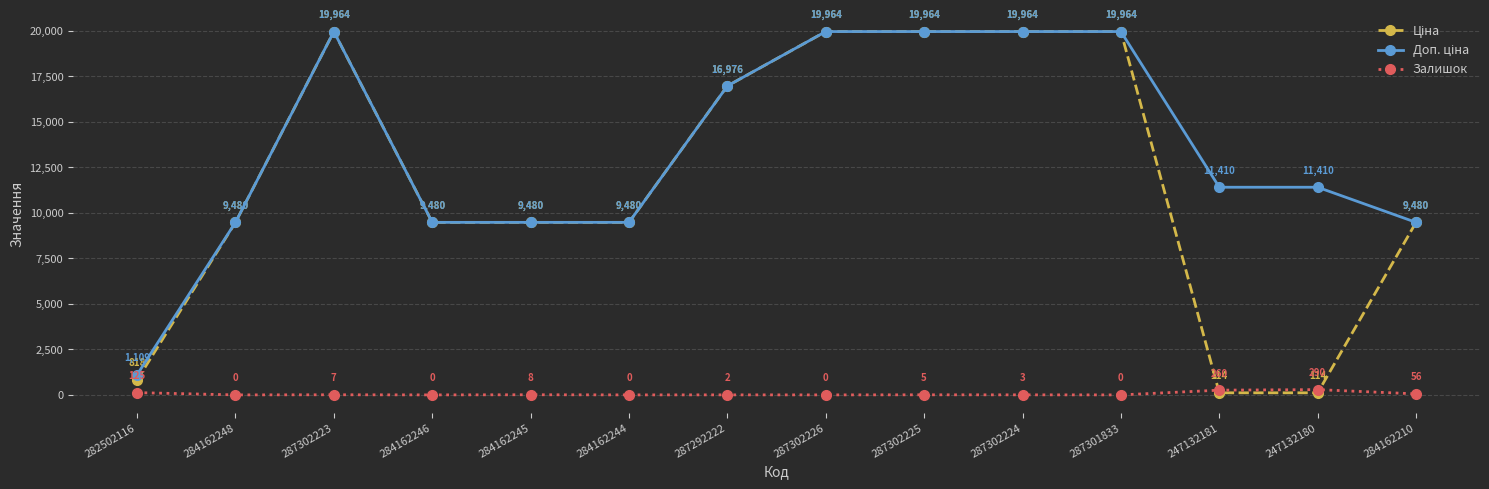

What position from the left is 284162248?

2